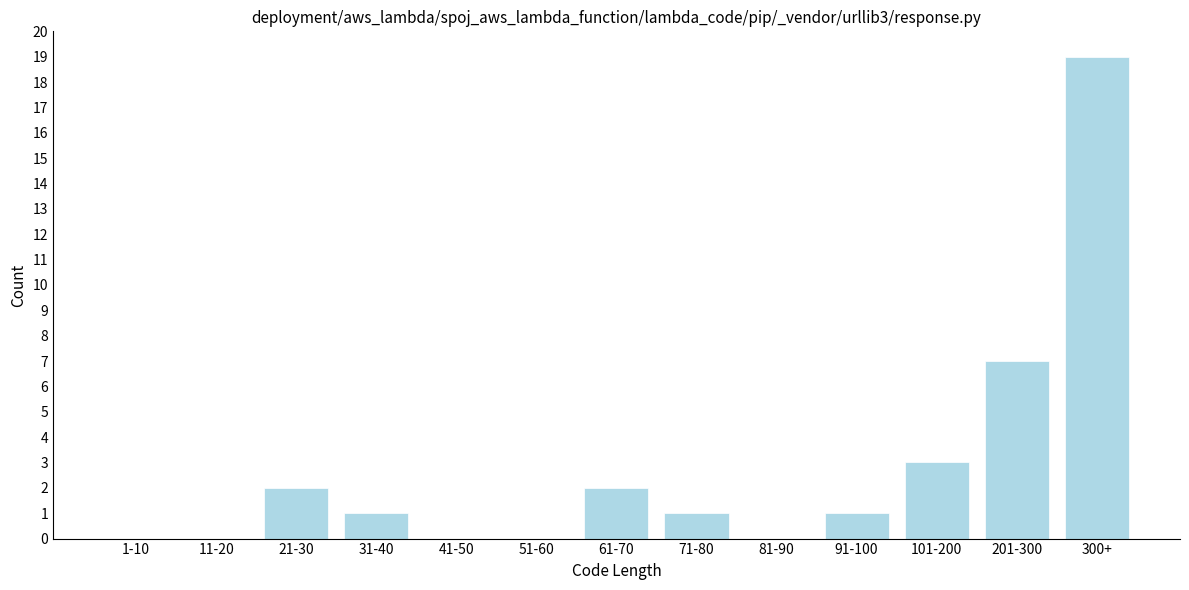

Reading left to right, extract all data points from this chart.

1-10=0	11-20=0	21-30=2	31-40=1	41-50=0	51-60=0	61-70=2	71-80=1	81-90=0	91-100=1	101-200=3	201-300=7	300+=19